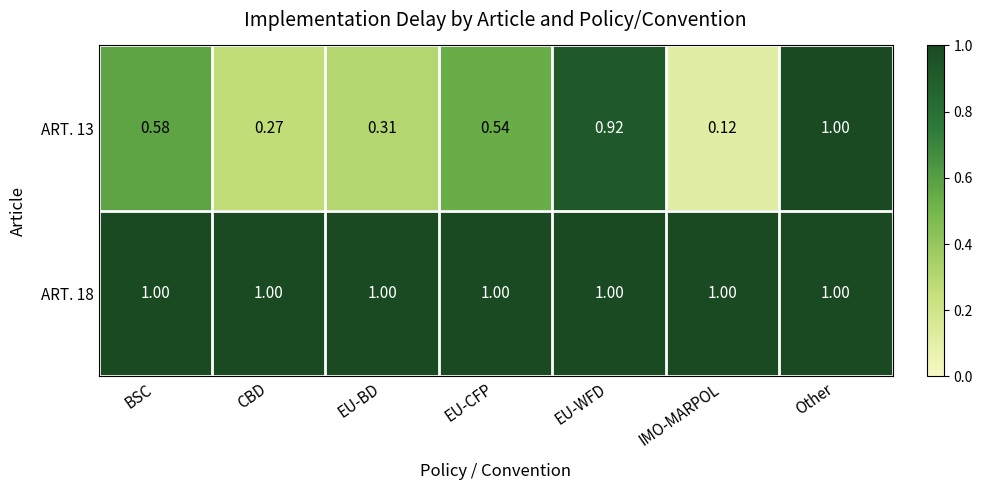

What is the total value across all series at BSC?

1.6